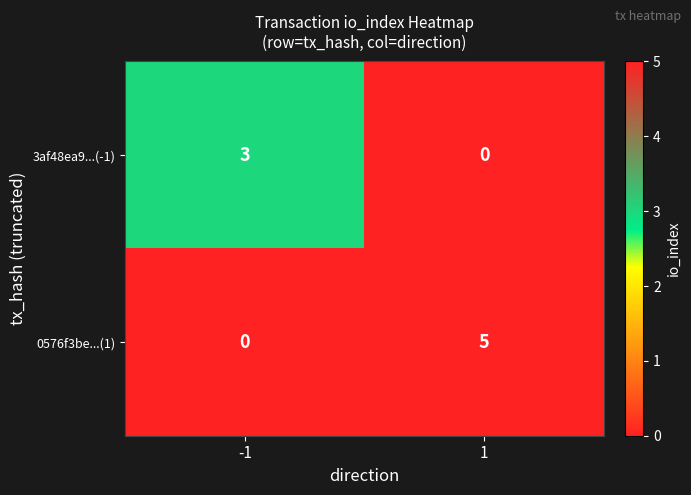

What is the highest value of the 0576f3be...(1) series?

5